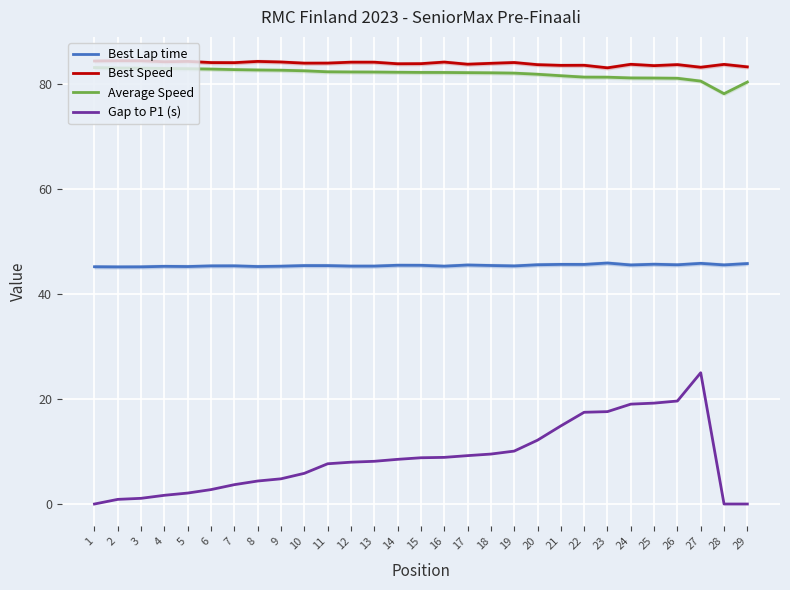

What is the sum of all Best Lap time values?

1318.4